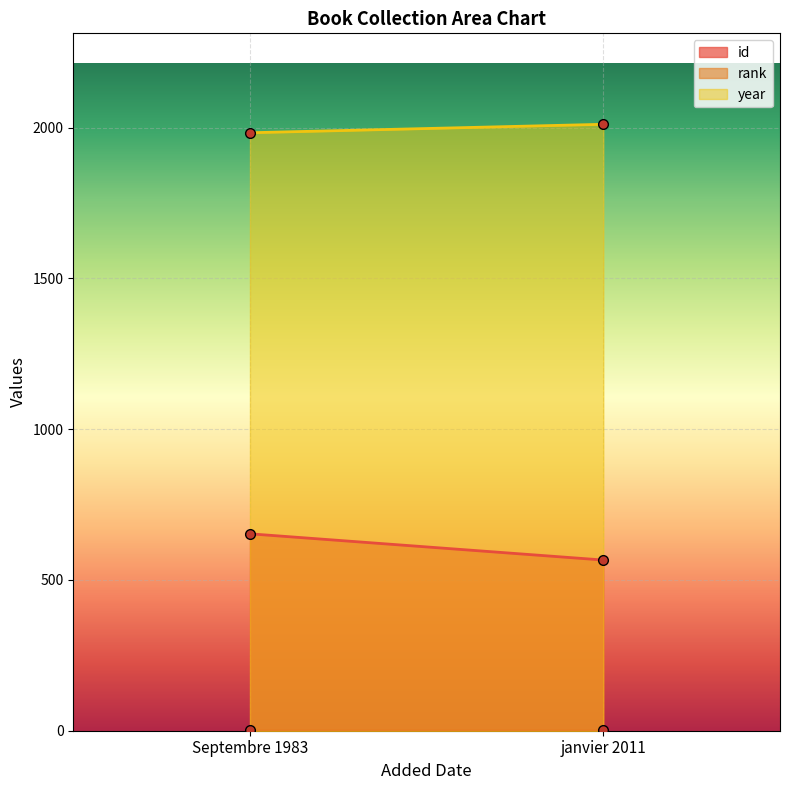

What is the label of the 2nd point from the right?

Septembre 1983